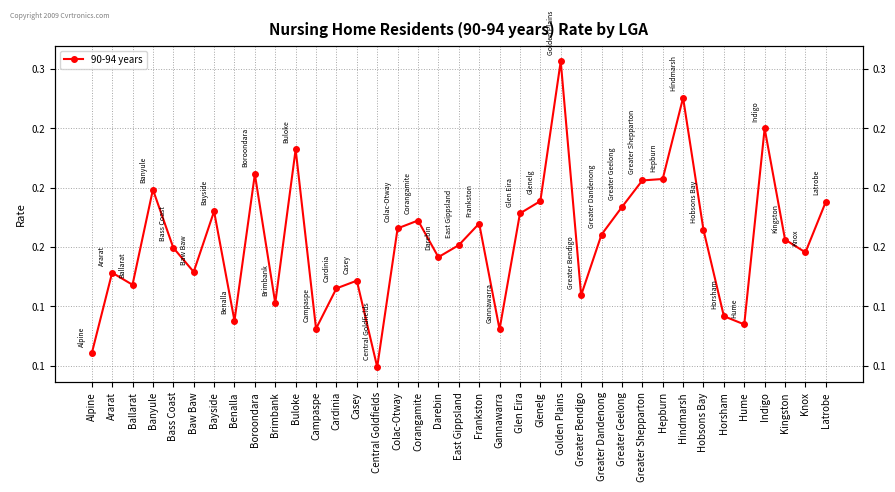

List the labels in order of value, smallest first.

Central Goldfields, Alpine, Gannawarra, Campaspe, Hume, Benalla, Horsham, Brimbank, Greater Bendigo, Cardinia, Ballarat, Casey, Ararat, Baw Baw, Darebin, Knox, Bass Coast, East Gippsland, Kingston, Greater Dandenong, Hobsons Bay, Colac-Otway, Frankston, Corangamite, Glen Eira, Bayside, Greater Geelong, Latrobe, Glenelg, Banyule, Greater Shepparton, Hepburn, Boroondara, Buloke, Indigo, Hindmarsh, Golden Plains